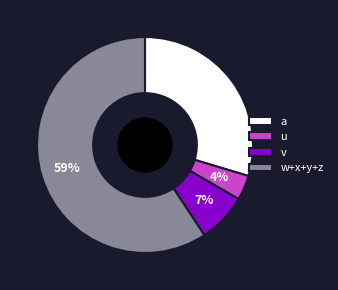

Combined, do w+x+y+z and v account for over 50%?

Yes